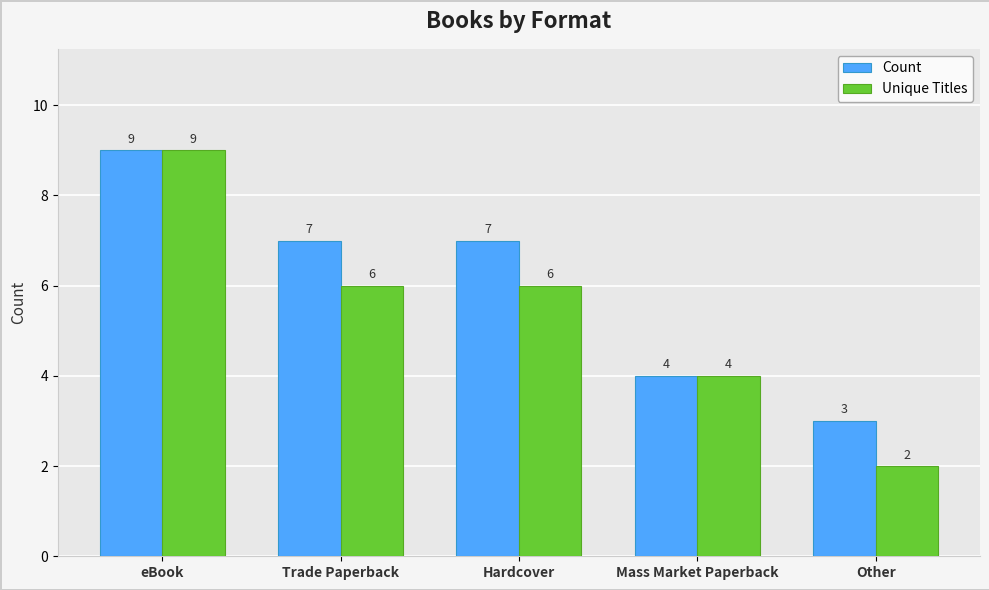

The Unique Titles series shows 2 at Hardcover. True or false?

False